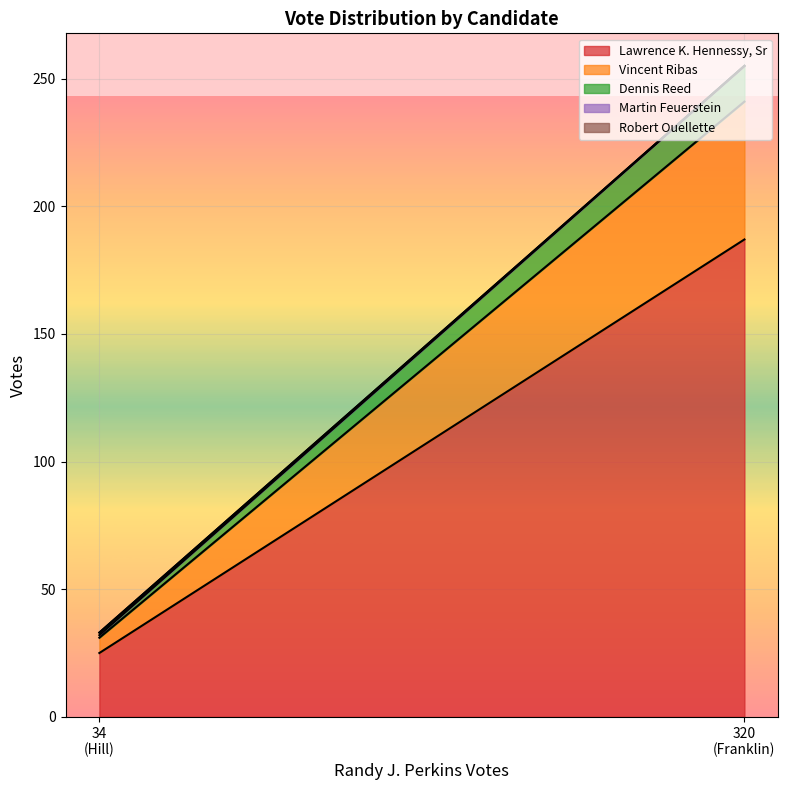

At how many categories does at least one series exceed 100?

1